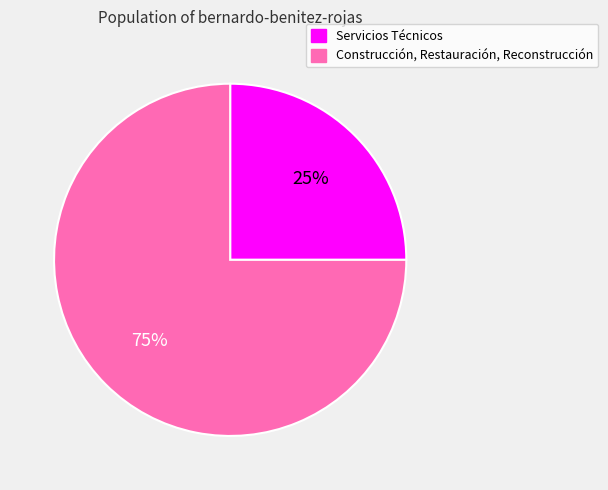

To the nearest percent, what is the combined percentage of Servicios Técnicos and Construcción, Restauración, Reconstrucción?

100%